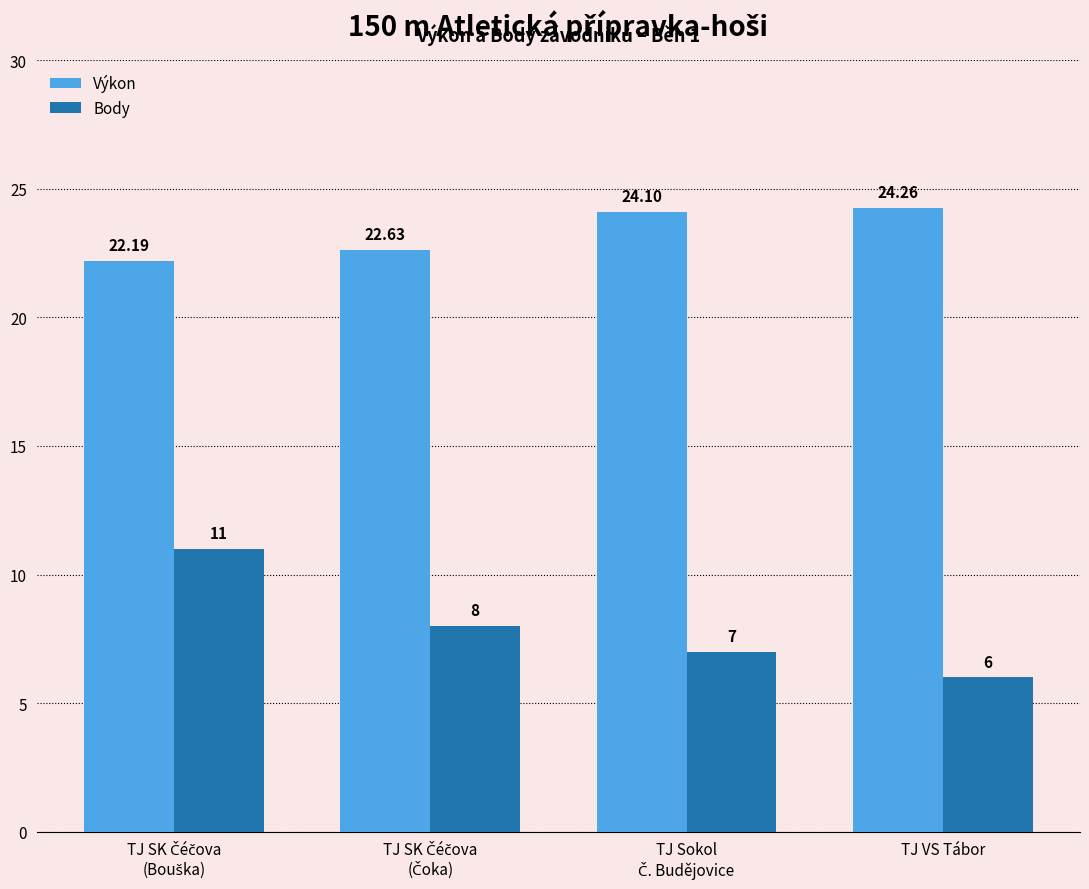

Which series has the largest total across all categories?

Výkon